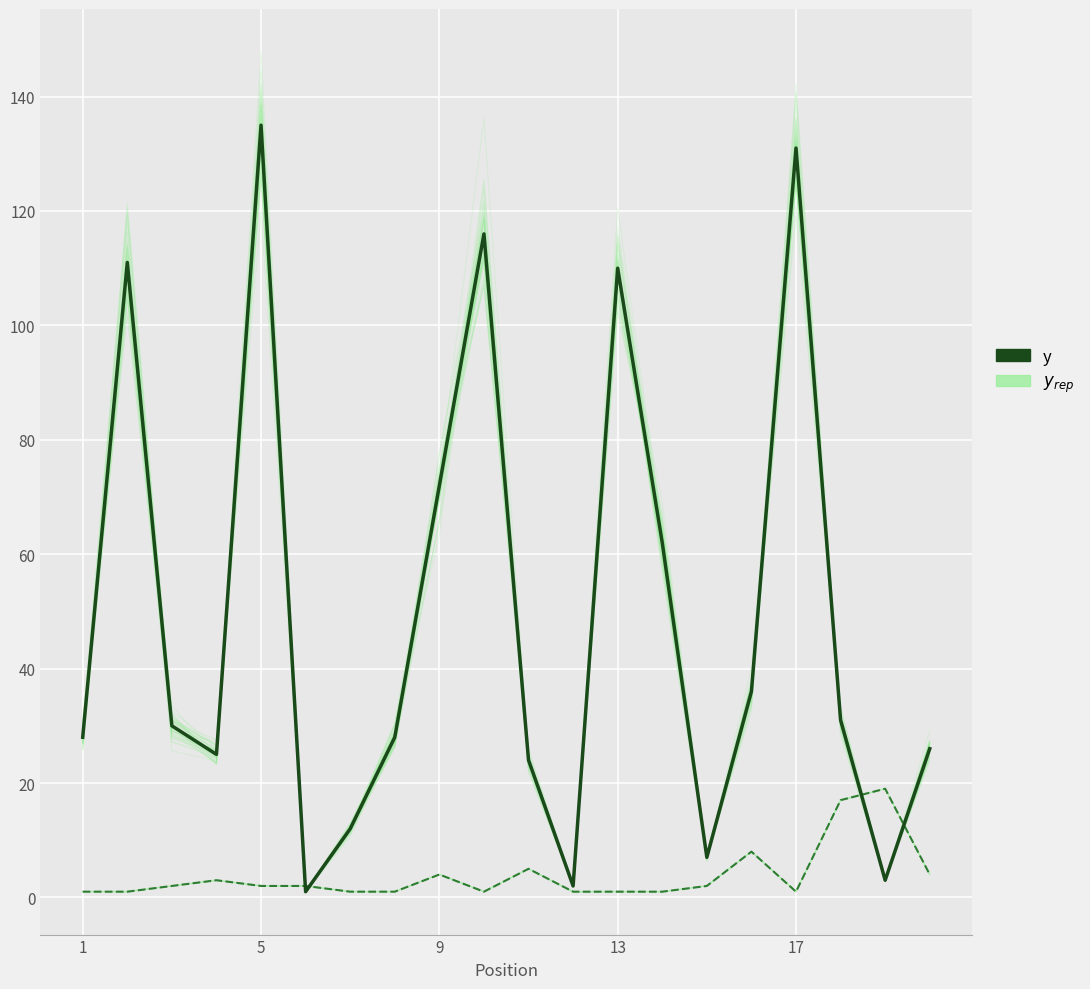

Is the value of Peak Position at 18 greater than the value of Weeks on Chart (rep) at 13?

No